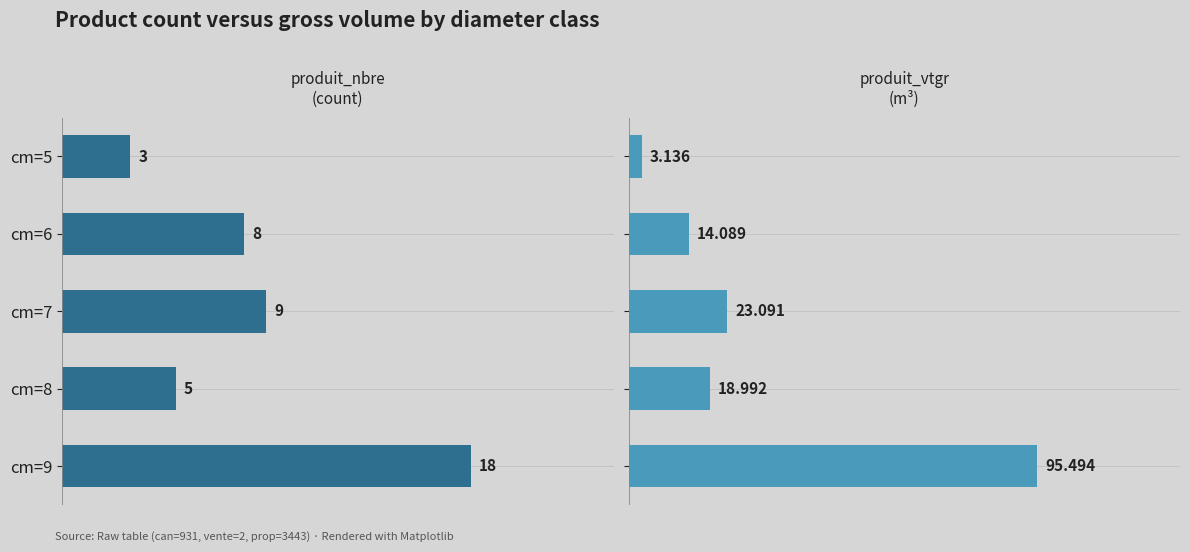

What value does the produit_vtgr series have at cm=5?

3.1